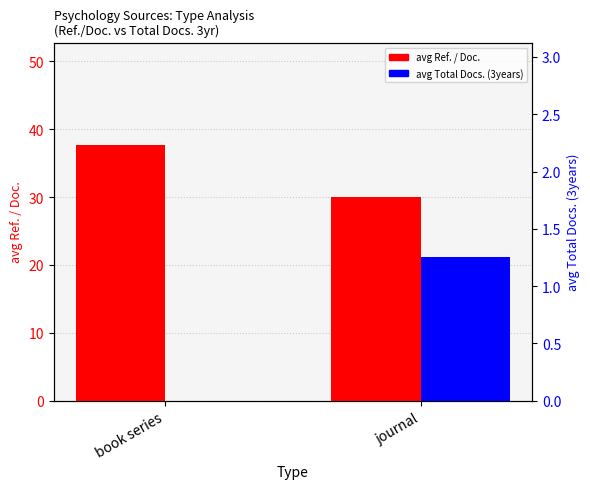

What value does the avg Total Docs. (3years) series have at journal?

1.2